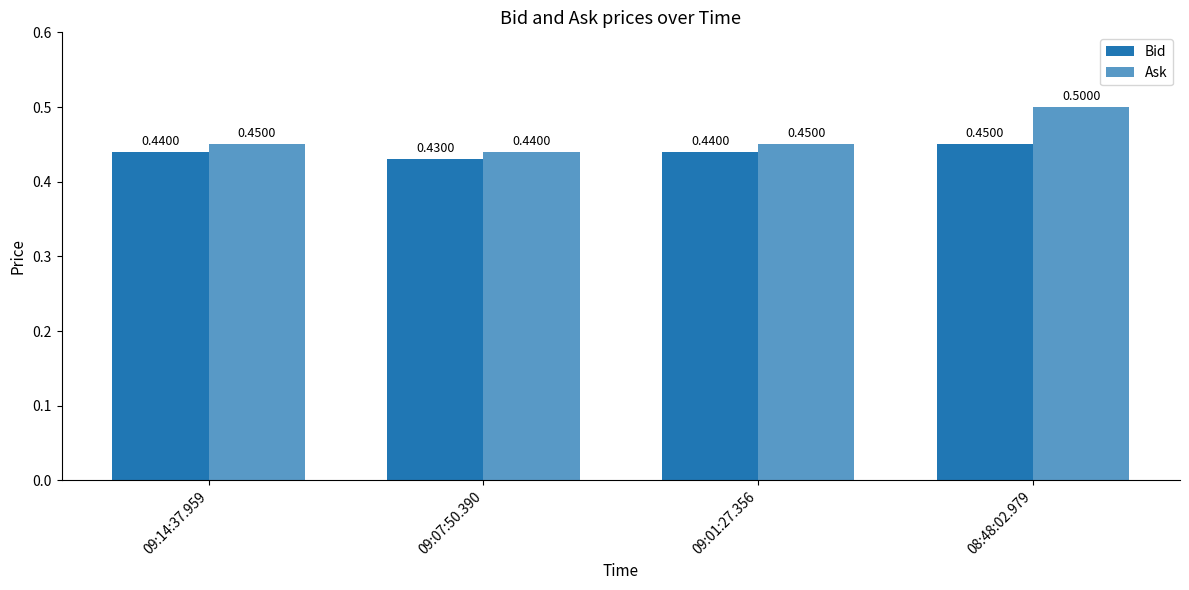

Reading right to left, extract all data points from this chart.

Bid: 08:48:02.979=0.5	09:01:27.356=0.4	09:07:50.390=0.4	09:14:37.959=0.4
Ask: 08:48:02.979=0.5	09:01:27.356=0.5	09:07:50.390=0.4	09:14:37.959=0.5